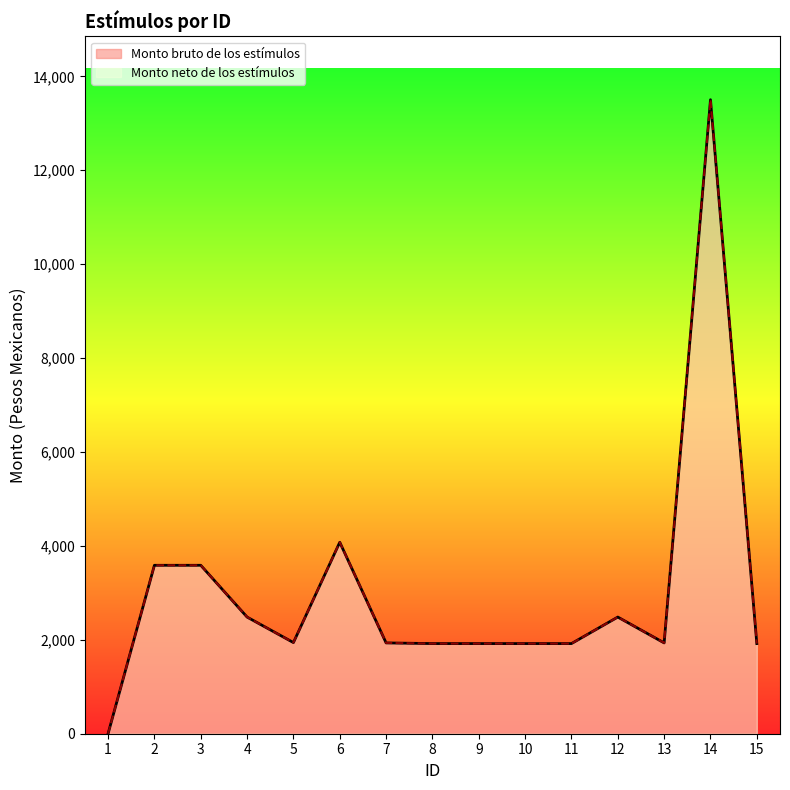

How many data points in Monto neto de los estímulos are above 1934?

8